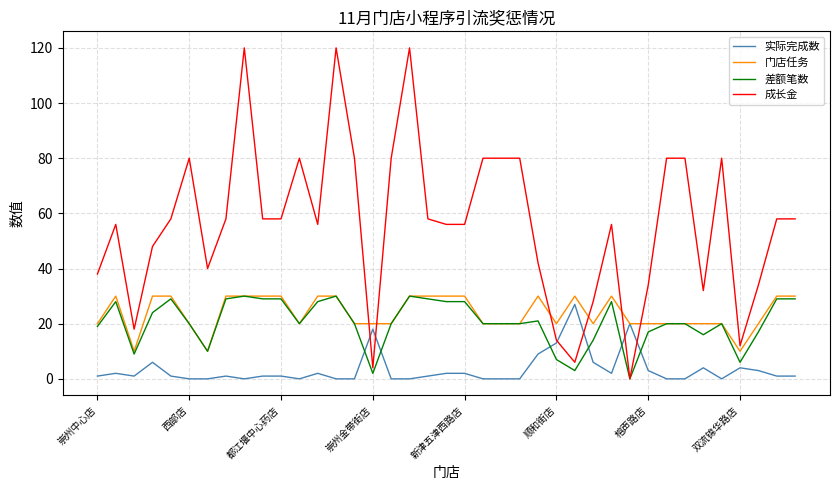

Which series has the largest total across all categories?

成长金